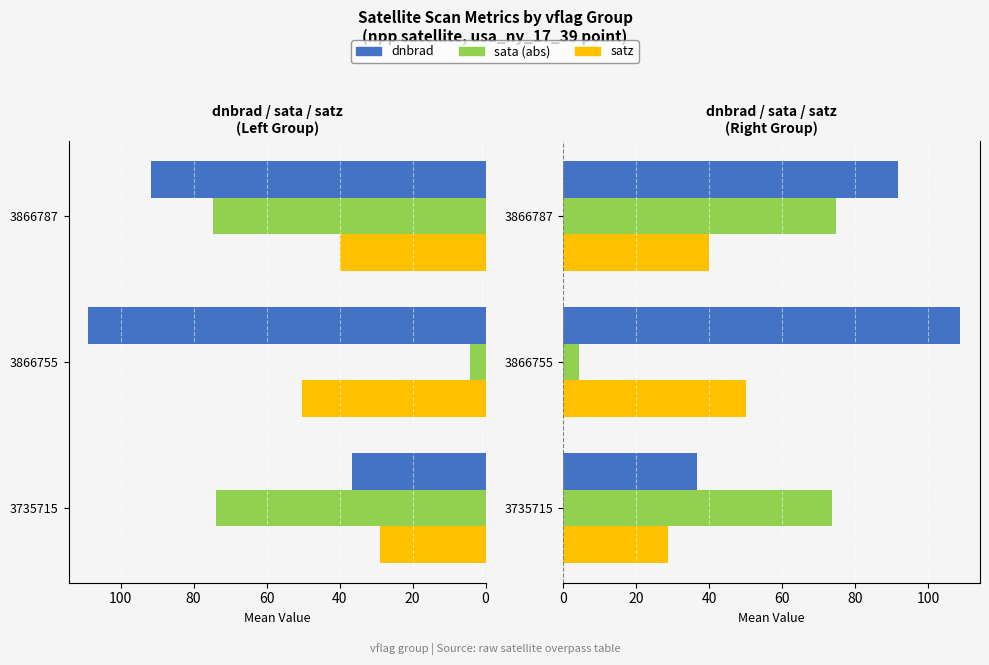

What is the sum of the satz values at 40 and 20?

90.2